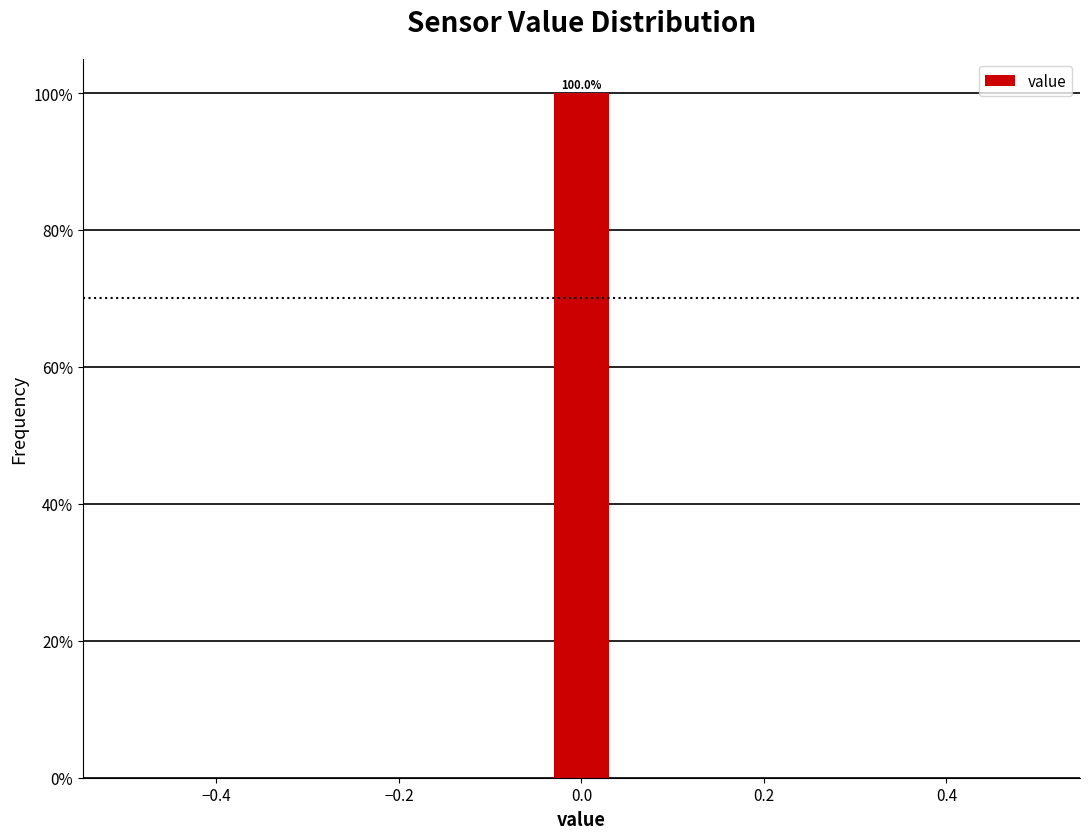

Read against the x-axis, roughly where is the centre of the tallest bar?

0.00